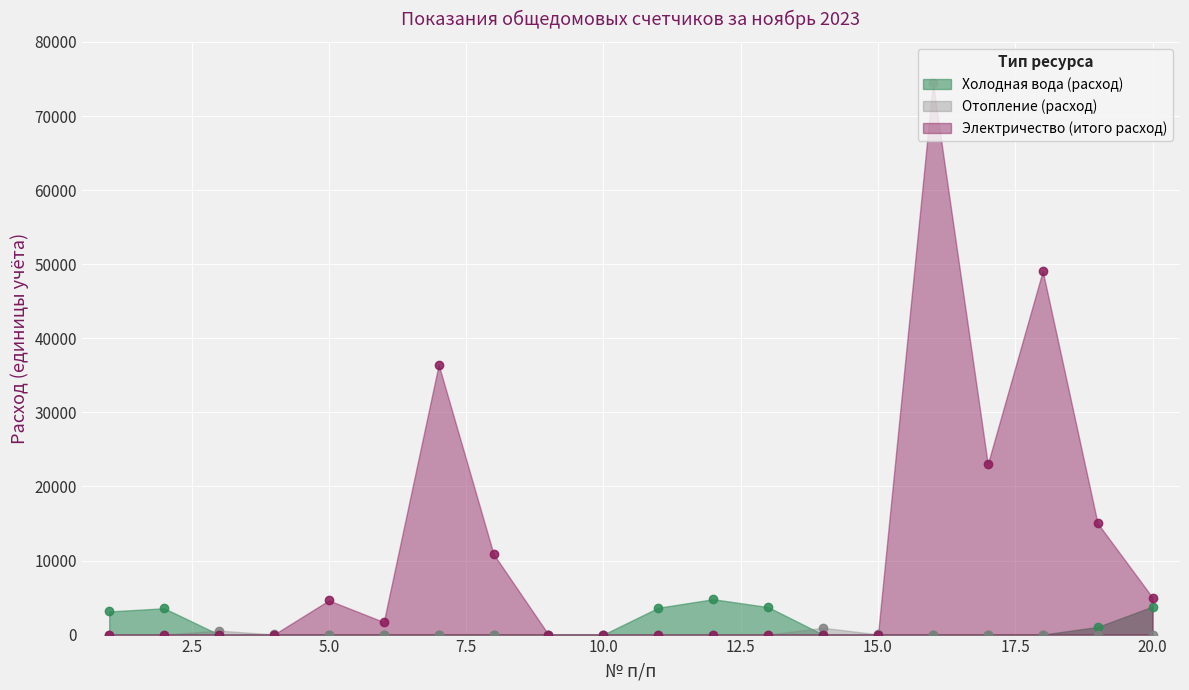

Which series has the largest total across all categories?

Электричество (итого расход)